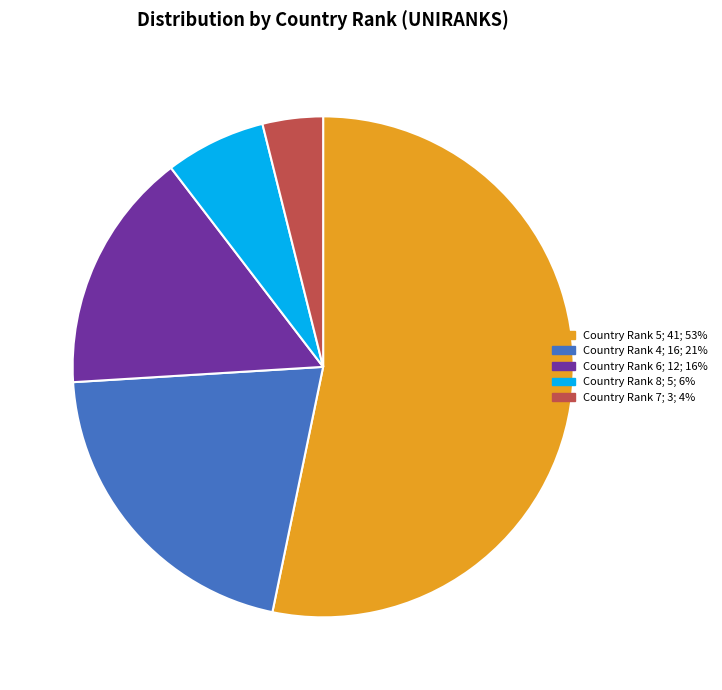

Is there a majority slice in this chart?

Yes